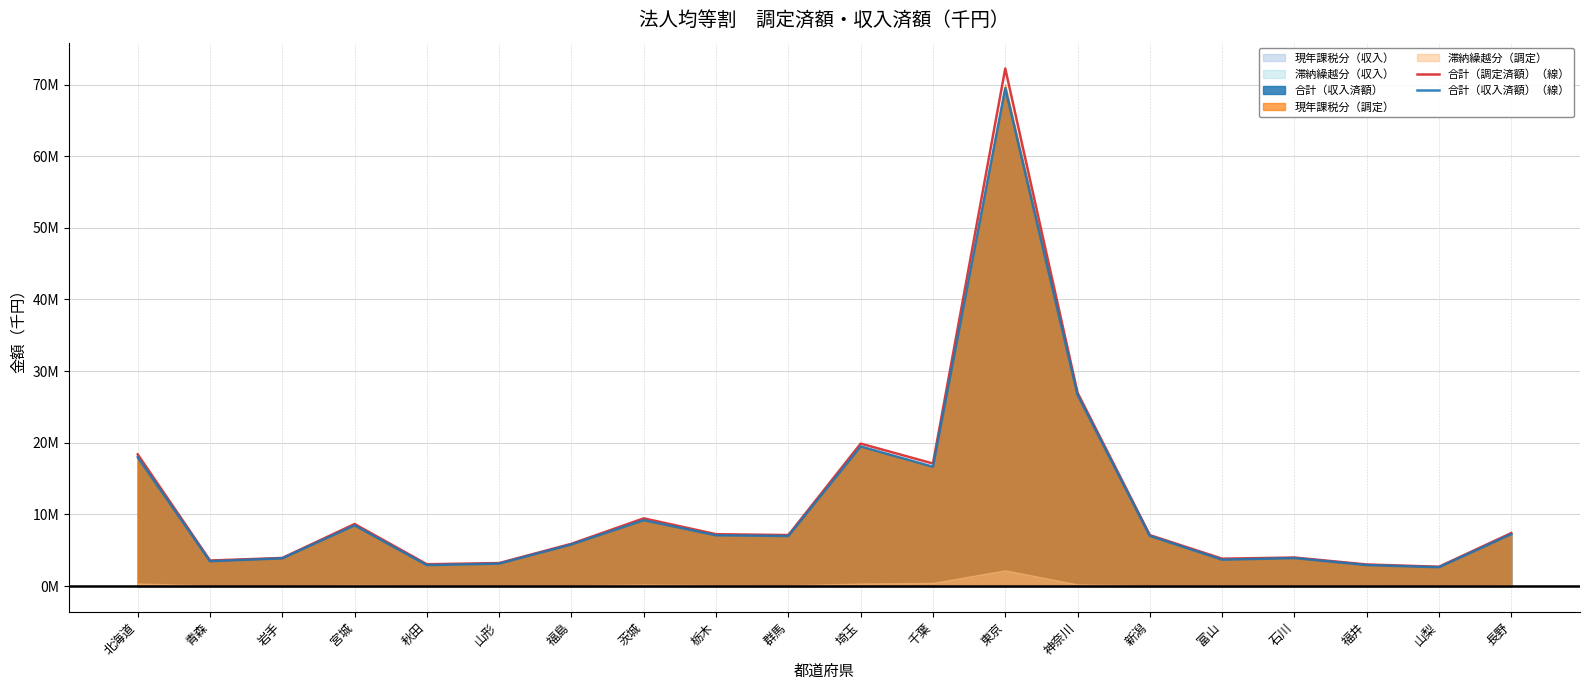

Between 栃木 and 東京, which series saw the biggest shift?

合計（調定済額）（線）